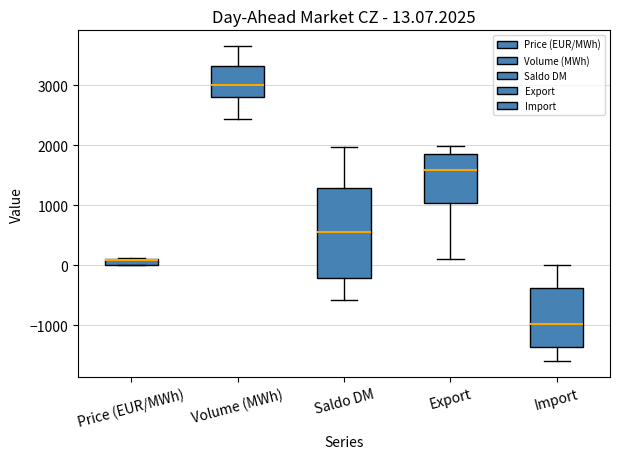

Comparing the boxes themselves (not the whiskers), which one is the tallest?

Saldo DM